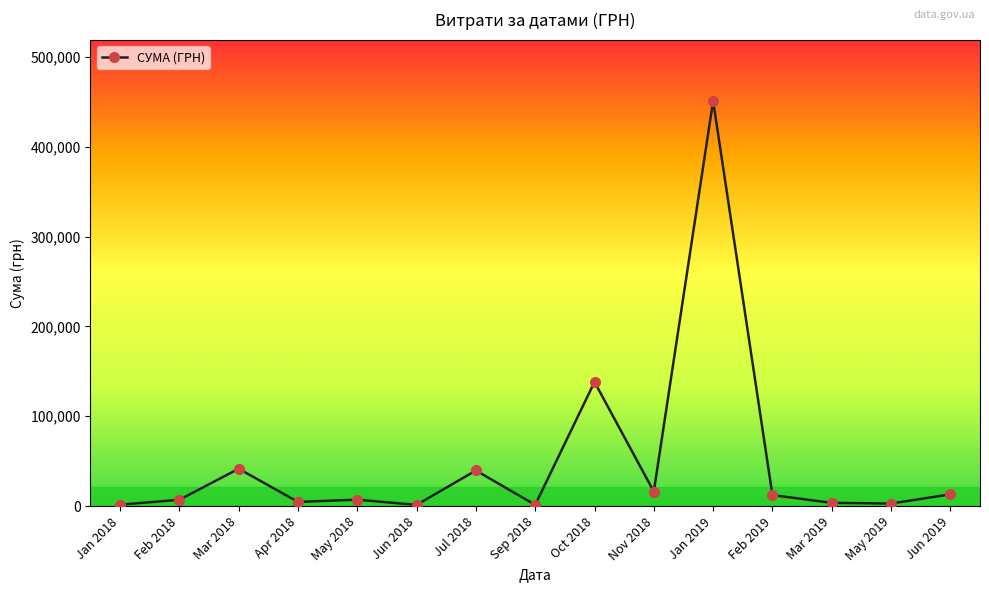

What is the ratio of the value at Nov 2018 to the value at May 2019?

5.7